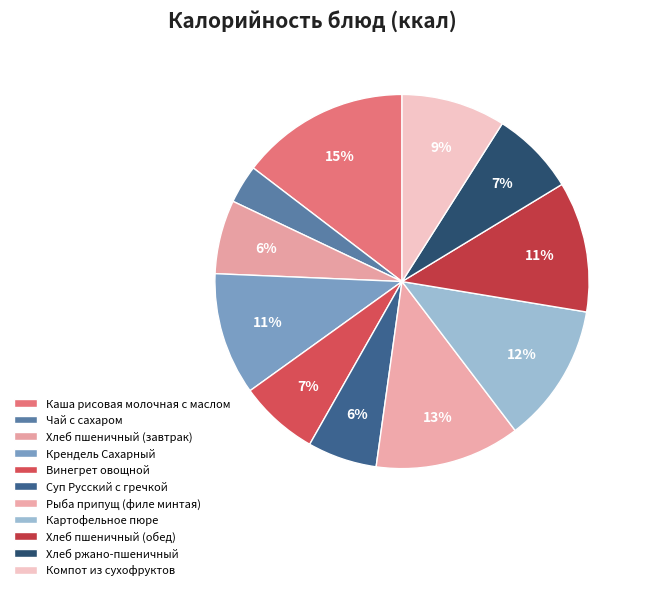

How many slices are in this pie chart?

11